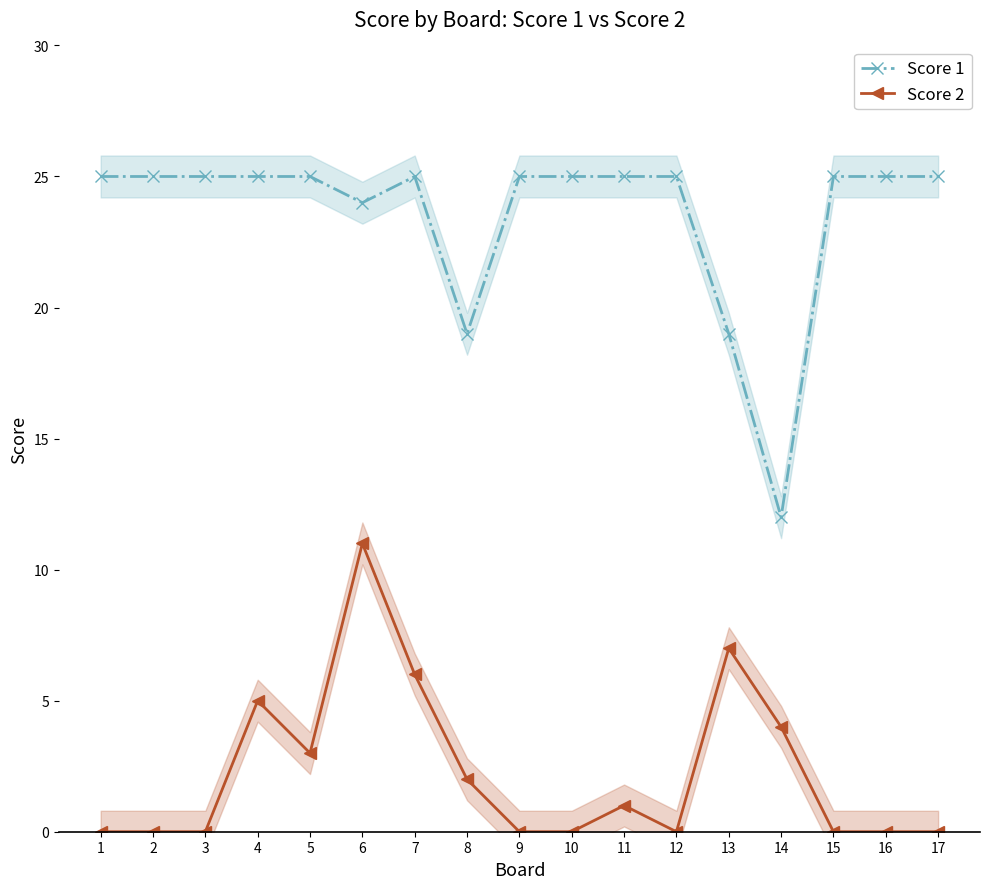

Is the value of Score 1 at 2 greater than the value of Score 2 at 7?

Yes